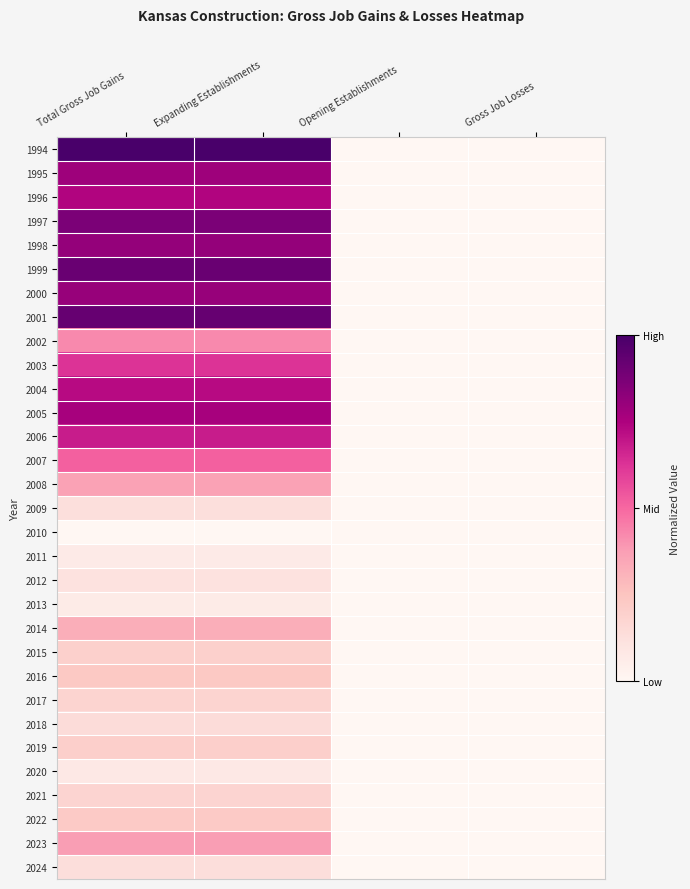

Reading left to right, transcribe all the data shown in this chart.

1994: Total Gross Job Gains=1.0	Expanding Establishments=1.0	Opening Establishments=0.0	Gross Job Losses=0.0
1995: Total Gross Job Gains=0.8	Expanding Establishments=0.8	Opening Establishments=0.0	Gross Job Losses=0.0
1996: Total Gross Job Gains=0.7	Expanding Establishments=0.7	Opening Establishments=0.0	Gross Job Losses=0.0
1997: Total Gross Job Gains=0.9	Expanding Establishments=0.9	Opening Establishments=0.0	Gross Job Losses=0.0
1998: Total Gross Job Gains=0.8	Expanding Establishments=0.8	Opening Establishments=0.0	Gross Job Losses=0.0
1999: Total Gross Job Gains=0.9	Expanding Establishments=0.9	Opening Establishments=0.0	Gross Job Losses=0.0
2000: Total Gross Job Gains=0.8	Expanding Establishments=0.8	Opening Establishments=0.0	Gross Job Losses=0.0
2001: Total Gross Job Gains=0.9	Expanding Establishments=0.9	Opening Establishments=0.0	Gross Job Losses=0.0
2002: Total Gross Job Gains=0.4	Expanding Establishments=0.4	Opening Establishments=0.0	Gross Job Losses=0.0
2003: Total Gross Job Gains=0.6	Expanding Establishments=0.6	Opening Establishments=0.0	Gross Job Losses=0.0
2004: Total Gross Job Gains=0.7	Expanding Establishments=0.7	Opening Establishments=0.0	Gross Job Losses=0.0
2005: Total Gross Job Gains=0.8	Expanding Establishments=0.8	Opening Establishments=0.0	Gross Job Losses=0.0
2006: Total Gross Job Gains=0.7	Expanding Establishments=0.7	Opening Establishments=0.0	Gross Job Losses=0.0
2007: Total Gross Job Gains=0.5	Expanding Establishments=0.5	Opening Establishments=0.0	Gross Job Losses=0.0
2008: Total Gross Job Gains=0.4	Expanding Establishments=0.4	Opening Establishments=0.0	Gross Job Losses=0.0
2009: Total Gross Job Gains=0.1	Expanding Establishments=0.1	Opening Establishments=0.0	Gross Job Losses=0.0
2010: Total Gross Job Gains=0.0	Expanding Establishments=0.0	Opening Establishments=0.0	Gross Job Losses=0.0
2011: Total Gross Job Gains=0.1	Expanding Establishments=0.1	Opening Establishments=0.0	Gross Job Losses=0.0
2012: Total Gross Job Gains=0.1	Expanding Establishments=0.1	Opening Establishments=0.0	Gross Job Losses=0.0
2013: Total Gross Job Gains=0.1	Expanding Establishments=0.1	Opening Establishments=0.0	Gross Job Losses=0.0
2014: Total Gross Job Gains=0.3	Expanding Establishments=0.3	Opening Establishments=0.0	Gross Job Losses=0.0
2015: Total Gross Job Gains=0.2	Expanding Establishments=0.2	Opening Establishments=0.0	Gross Job Losses=0.0
2016: Total Gross Job Gains=0.2	Expanding Establishments=0.2	Opening Establishments=0.0	Gross Job Losses=0.0
2017: Total Gross Job Gains=0.2	Expanding Establishments=0.2	Opening Establishments=0.0	Gross Job Losses=0.0
2018: Total Gross Job Gains=0.1	Expanding Establishments=0.1	Opening Establishments=0.0	Gross Job Losses=0.0
2019: Total Gross Job Gains=0.2	Expanding Establishments=0.2	Opening Establishments=0.0	Gross Job Losses=0.0
2020: Total Gross Job Gains=0.1	Expanding Establishments=0.1	Opening Establishments=0.0	Gross Job Losses=0.0
2021: Total Gross Job Gains=0.2	Expanding Establishments=0.2	Opening Establishments=0.0	Gross Job Losses=0.0
2022: Total Gross Job Gains=0.2	Expanding Establishments=0.2	Opening Establishments=0.0	Gross Job Losses=0.0
2023: Total Gross Job Gains=0.4	Expanding Establishments=0.4	Opening Establishments=0.0	Gross Job Losses=0.0
2024: Total Gross Job Gains=0.1	Expanding Establishments=0.1	Opening Establishments=0.0	Gross Job Losses=0.0